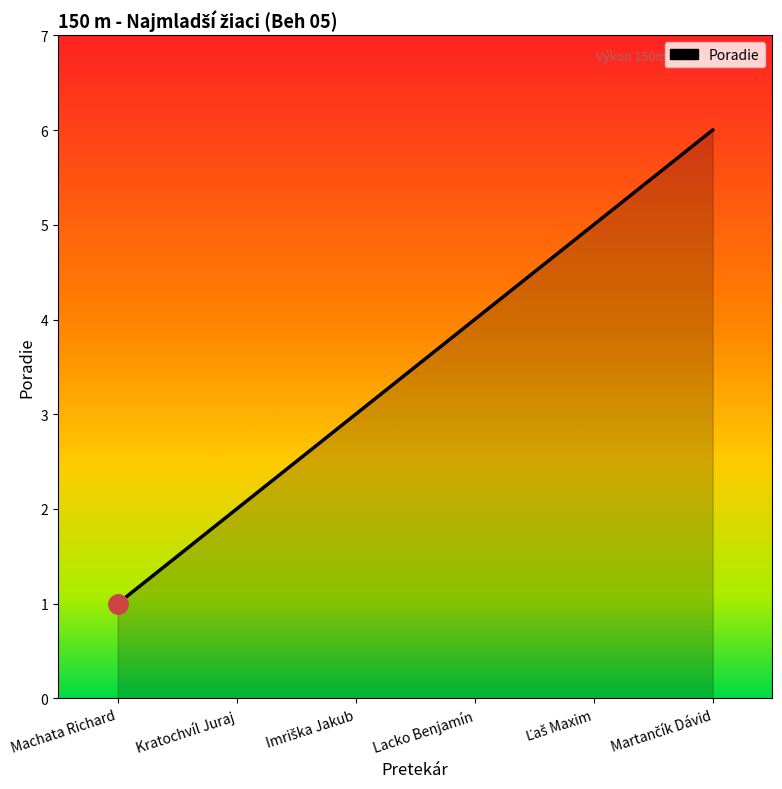

What is the average value?

4